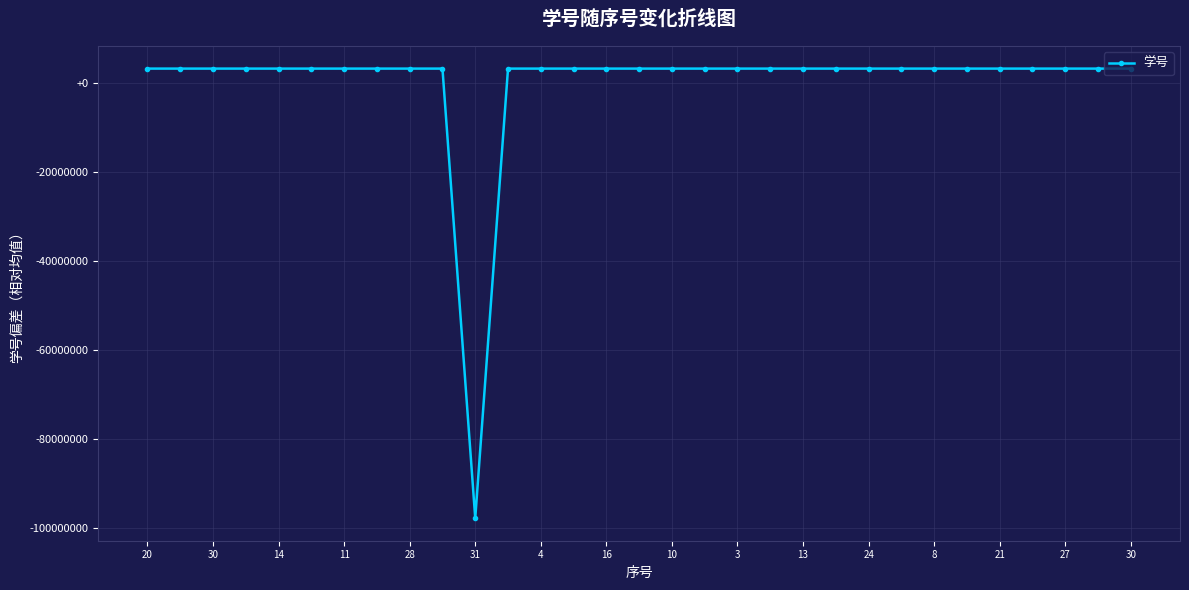

What is the value of the 1st point from the left?

3258069.5